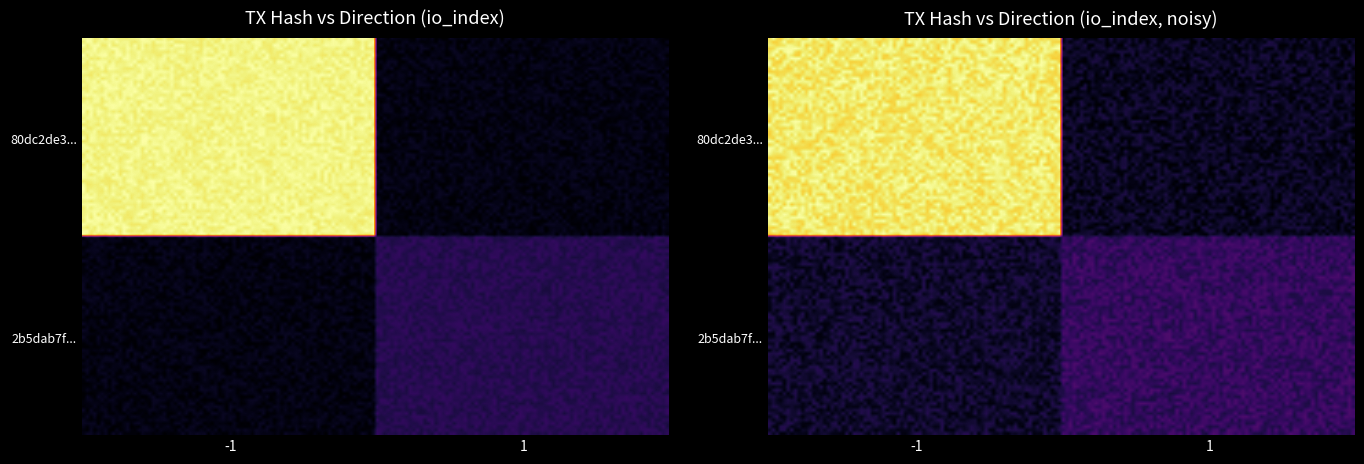

The 2b5dab7f199a7c1c6681d2ba867f10d63967a2d series shows 1 at direction. True or false?

True